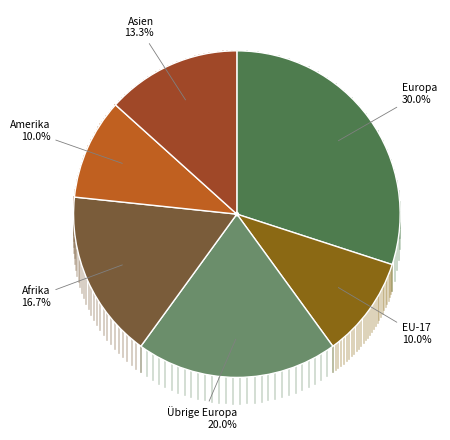

Do Asien and EU-17 together represent more than half of the pie?

No